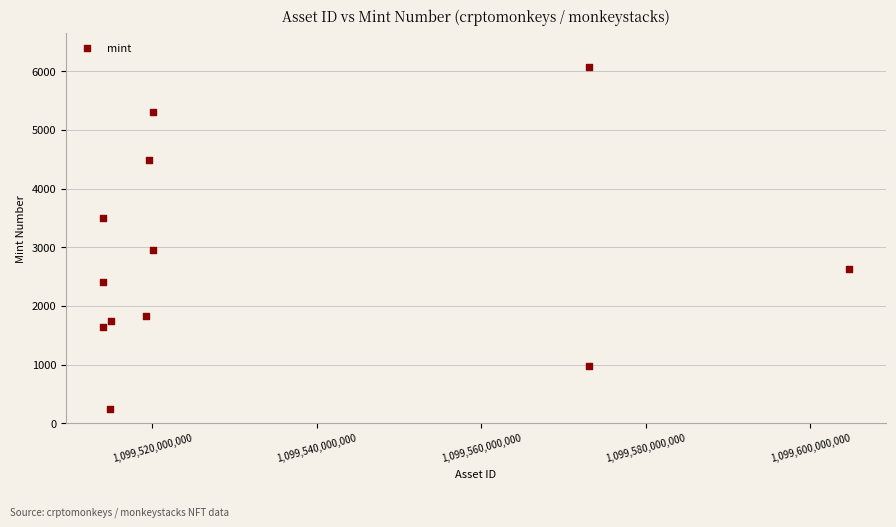

What Y value in the scatter plot is closest to 3153?

2947